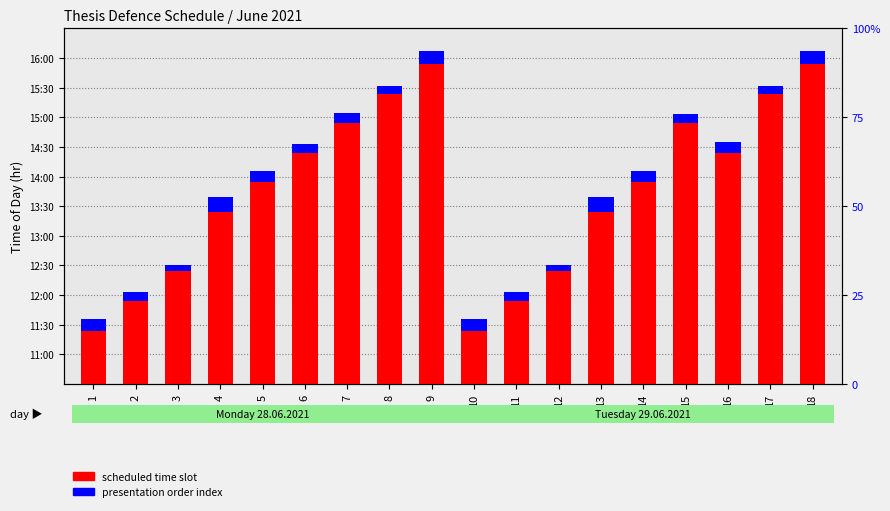

Between 17 and 16, which is larger?

17